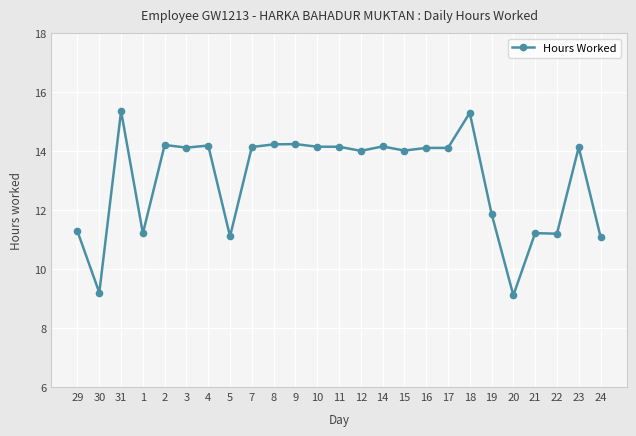

The chart shows a value of 7.6 at 21. True or false?

False